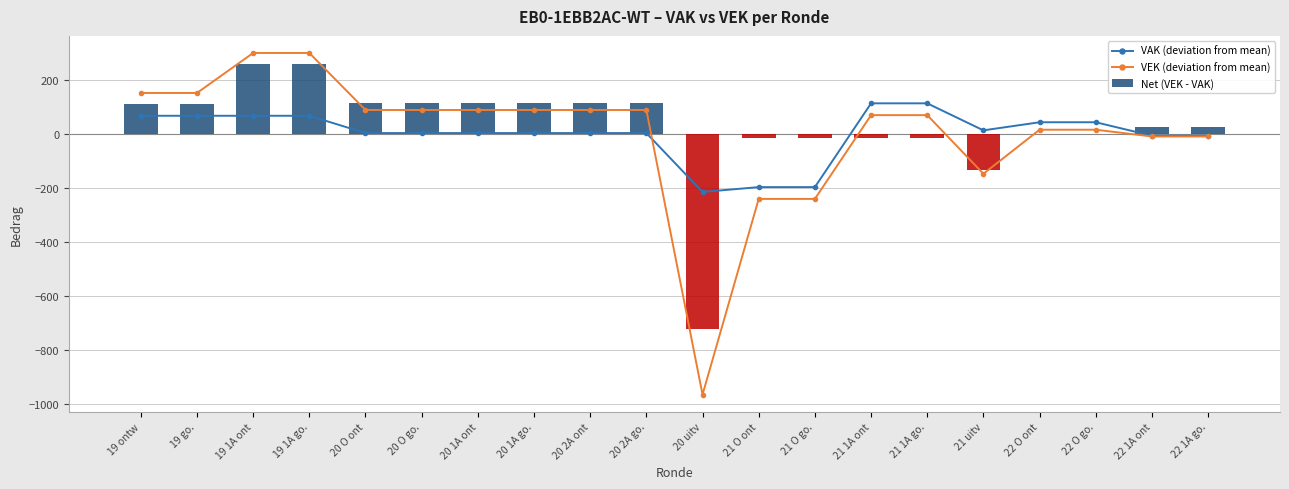

Reading left to right, list all the values displayed in this chart.

VAK (deviation from mean): 19 ontw=67.6	19 go.=67.6	19 1A ont=67.6	19 1A go.=67.6	20 O ont=3.6	20 O go.=3.6	20 1A ont=3.6	20 1A go.=3.6	20 2A ont=3.6	20 2A go.=3.6	20 uitv=-214.4	21 O ont=-196.4	21 O go.=-196.4	21 1A ont=113.6	21 1A go.=113.6	21 uitv=13.6	22 O ont=43.6	22 O go.=43.6	22 1A ont=-6.4	22 1A go.=-6.4
VEK (deviation from mean): 19 ontw=152.0	19 go.=152.0	19 1A ont=300.0	19 1A go.=300.0	20 O ont=89.0	20 O go.=89.0	20 1A ont=89.0	20 1A go.=89.0	20 2A ont=89.0	20 2A go.=89.0	20 uitv=-964.0	21 O ont=-240.0	21 O go.=-240.0	21 1A ont=70.0	21 1A go.=70.0	21 uitv=-147.0	22 O ont=16.0	22 O go.=16.0	22 1A ont=-9.0	22 1A go.=-9.0
Net (VEK - VAK): 19 ontw=112.0	19 go.=112.0	19 1A ont=260.0	19 1A go.=260.0	20 O ont=113.0	20 O go.=113.0	20 1A ont=113.0	20 1A go.=113.0	20 2A ont=113.0	20 2A go.=113.0	20 uitv=-722.0	21 O ont=-16.0	21 O go.=-16.0	21 1A ont=-16.0	21 1A go.=-16.0	21 uitv=-133.0	22 O ont=0.0	22 O go.=0.0	22 1A ont=25.0	22 1A go.=25.0